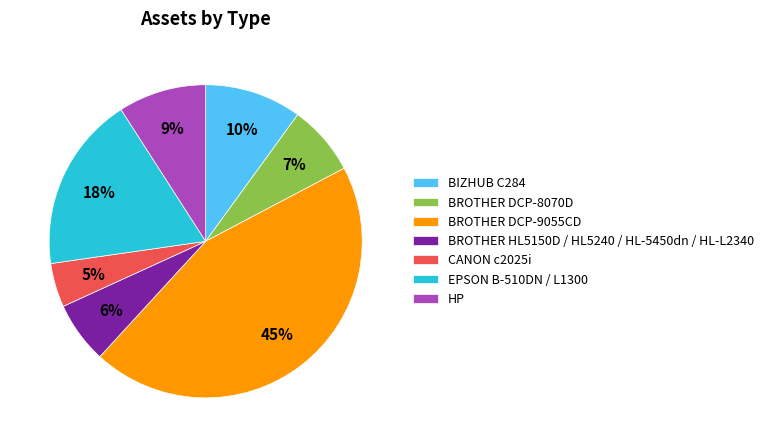

Is it true that BROTHER DCP-9055CD is 45% of the pie?

True